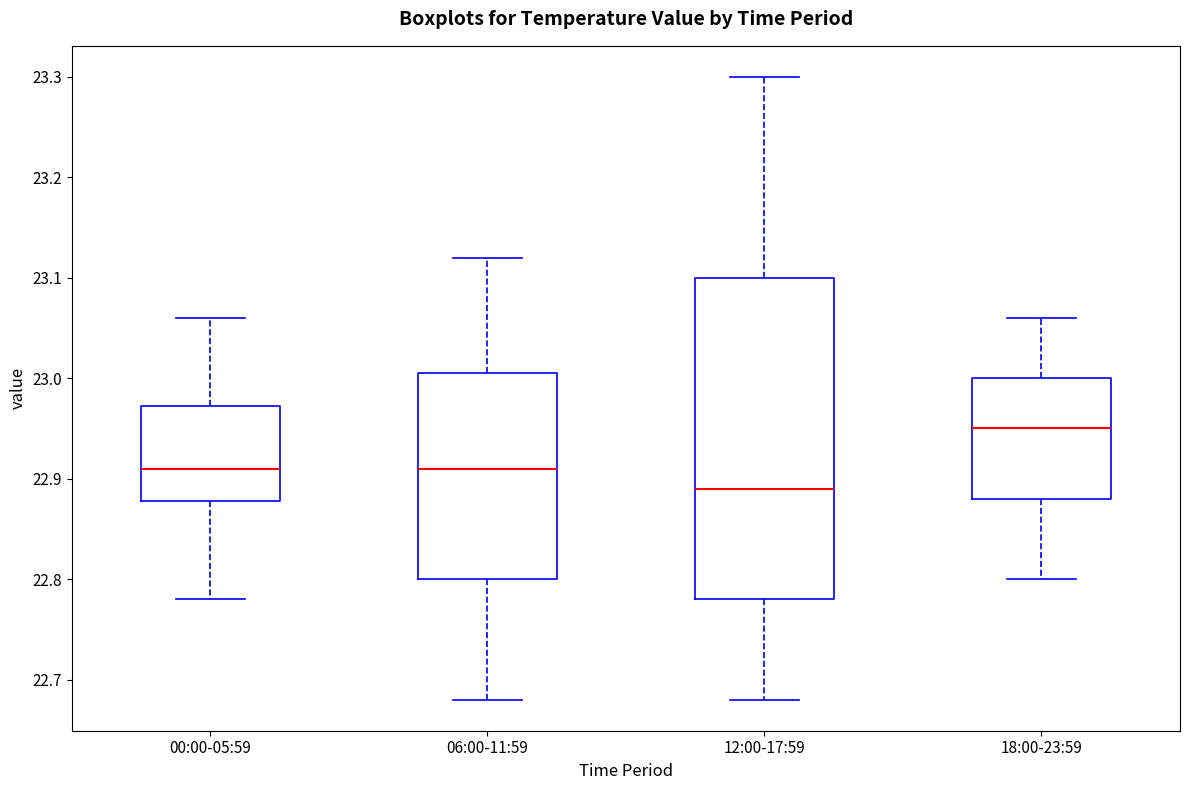

Where does the upper whisker of the box for 18:00-23:59 end on the y-axis? The values are not printed on the chart, so give them approximately, as read against the axis.

23.06